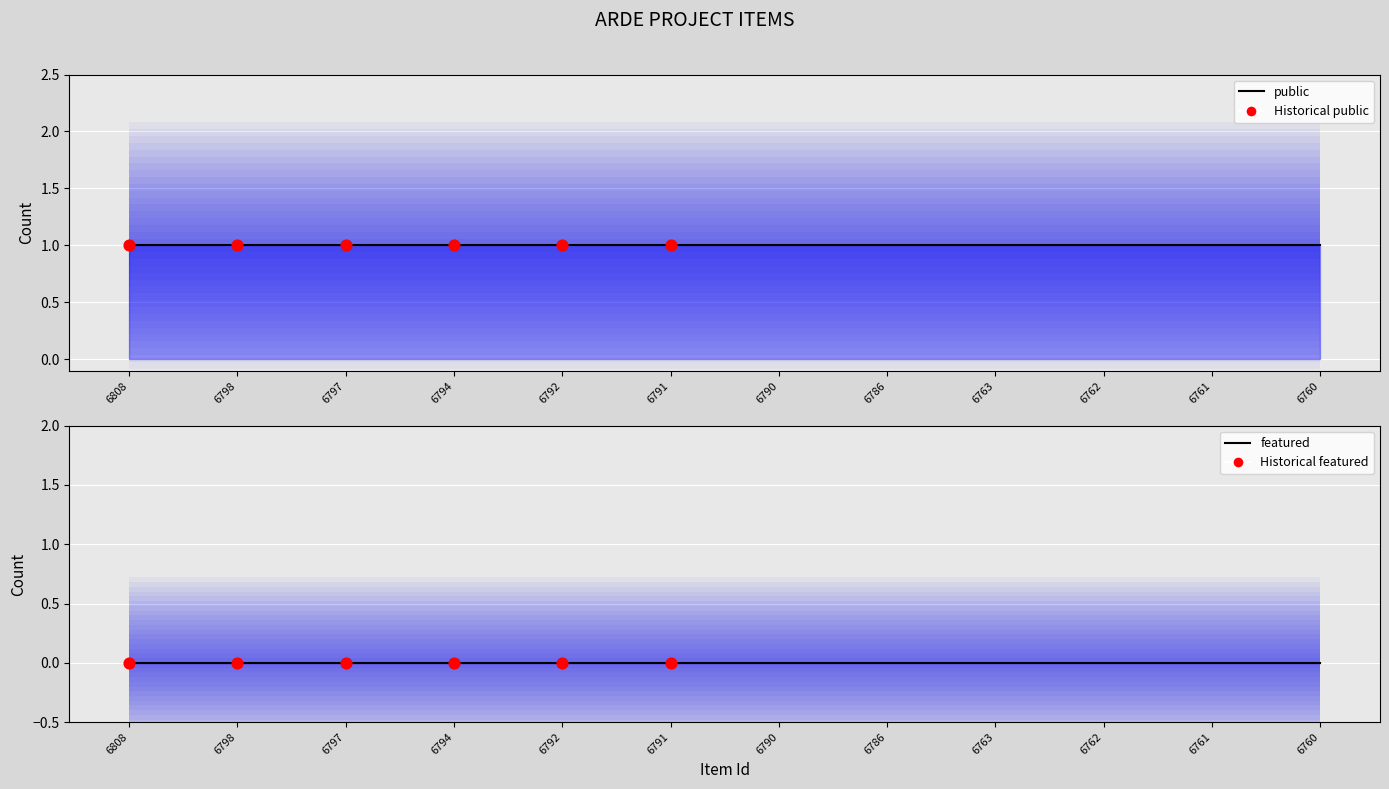

Which series has the largest total across all categories?

public